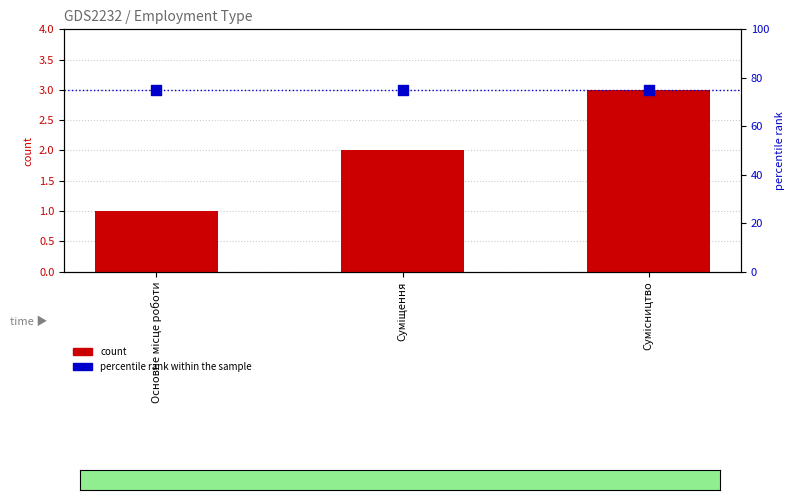

Which series reaches the minimum Y coordinate?

count